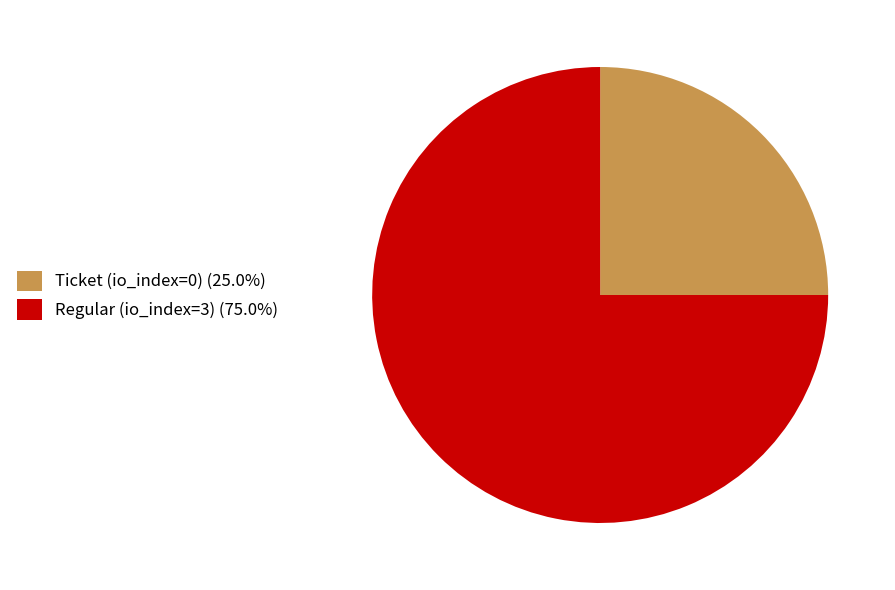

Which category has the smallest portion of the pie?

Ticket (io_index=0)